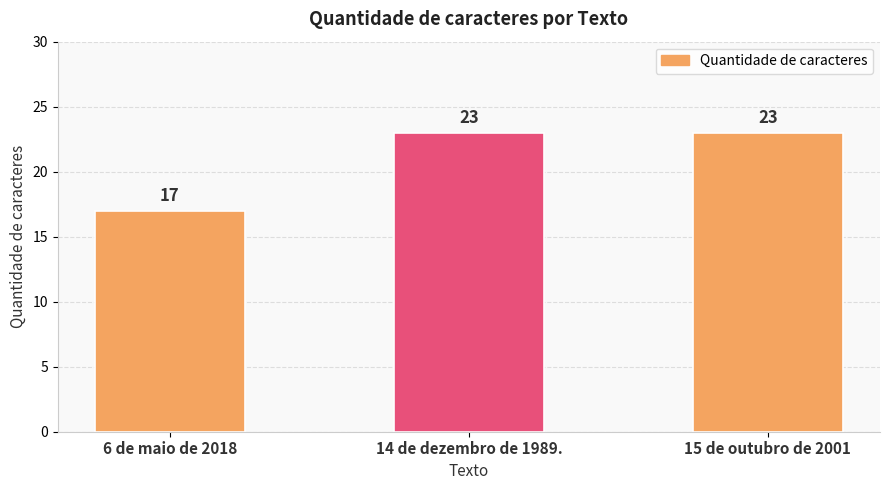

What is the label of the 2nd bar from the left?

14 de dezembro de 1989.